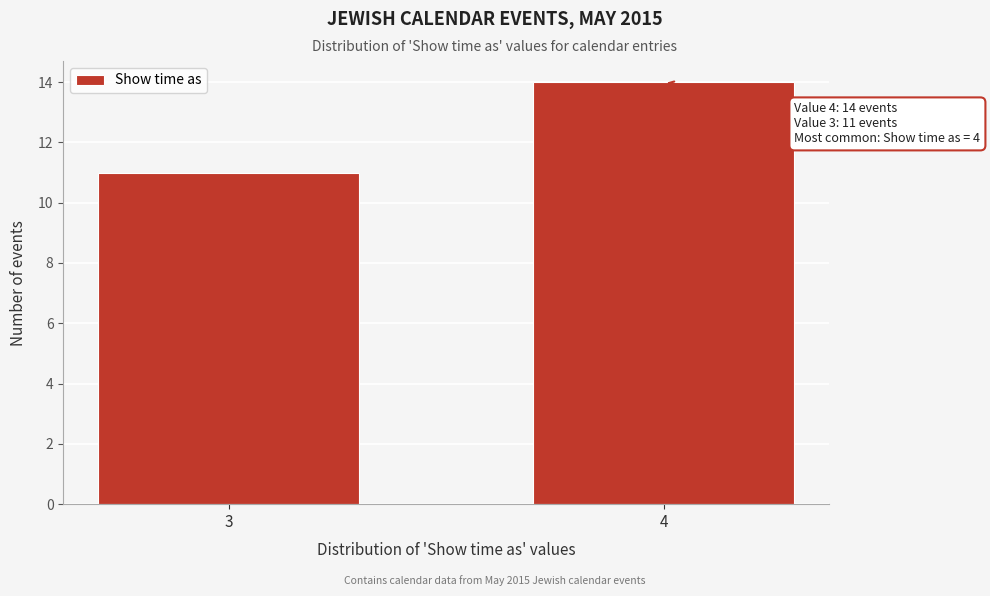

Reading right to left, extract all data points from this chart.

4=14	3=11